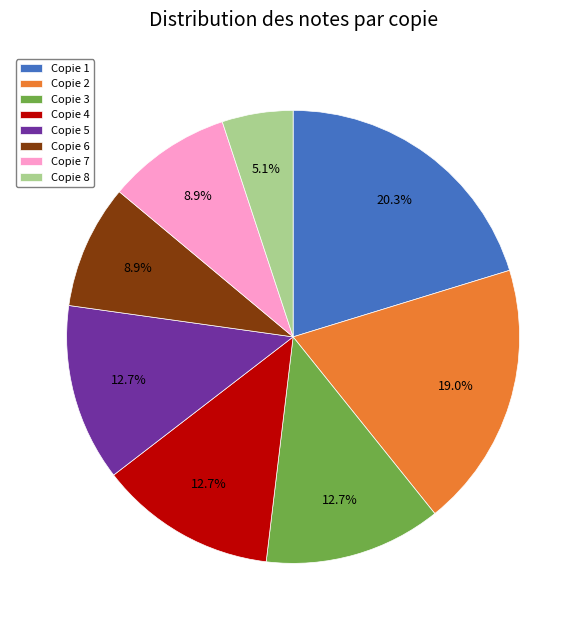

How many slices are in this pie chart?

8